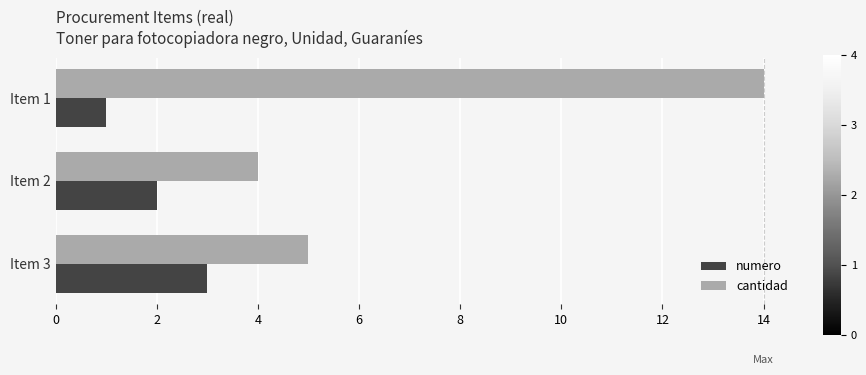

What is the highest value of the cantidad series?

14